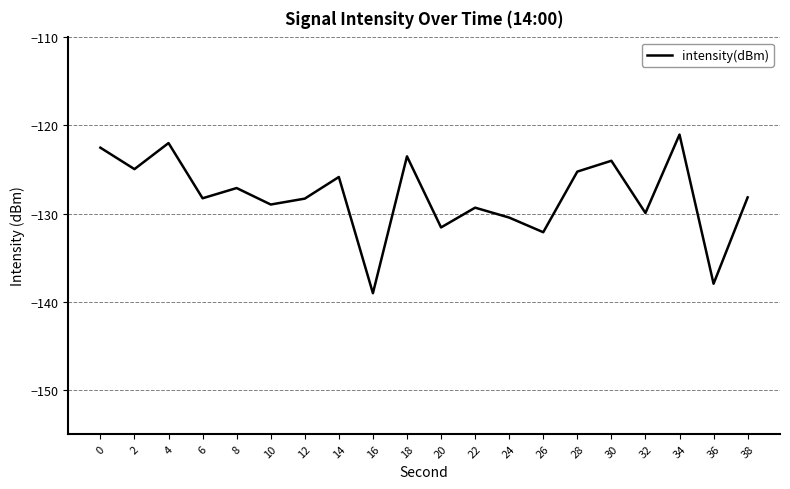

What value does the data have at 10?

-129.0